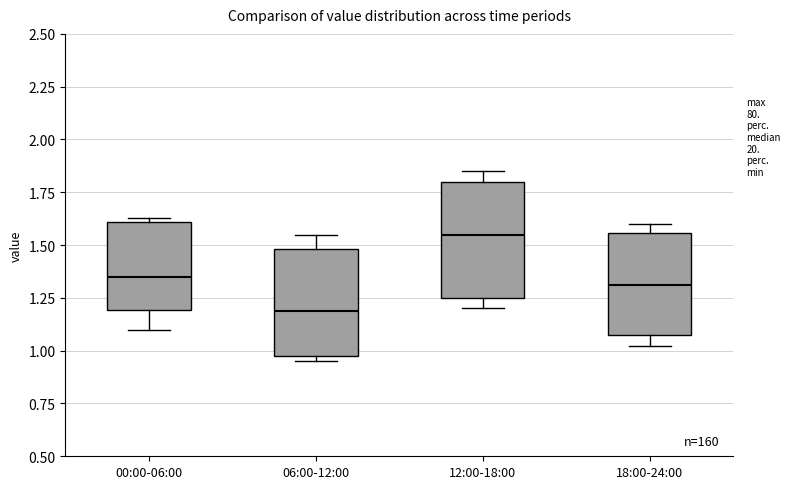

Reading left to right, read every box against the y-axis: the position of its median line, the range the box covers, and the ends of its whiskers. The values are not printed on the chart, so give them approximately, as read against the axis.

00:00-06:00: median 1.35, box 1.20 to 1.60, whiskers 1.10 to 1.65
06:00-12:00: median 1.20, box 1.00 to 1.50, whiskers 0.95 to 1.55
12:00-18:00: median 1.55, box 1.25 to 1.80, whiskers 1.20 to 1.85
18:00-24:00: median 1.30, box 1.05 to 1.55, whiskers 1.00 to 1.60